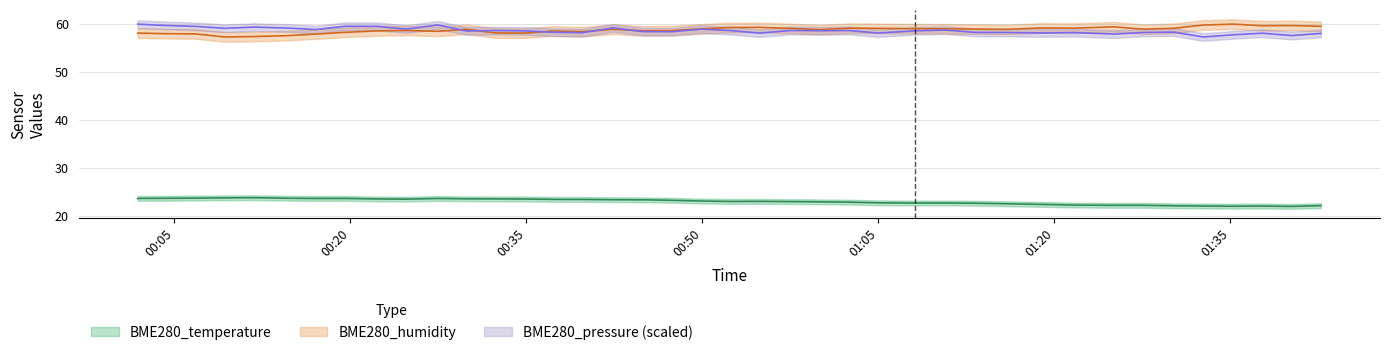

The BME280_temperature series shows 31.7 at 2021/06/04 01:02:31. True or false?

False